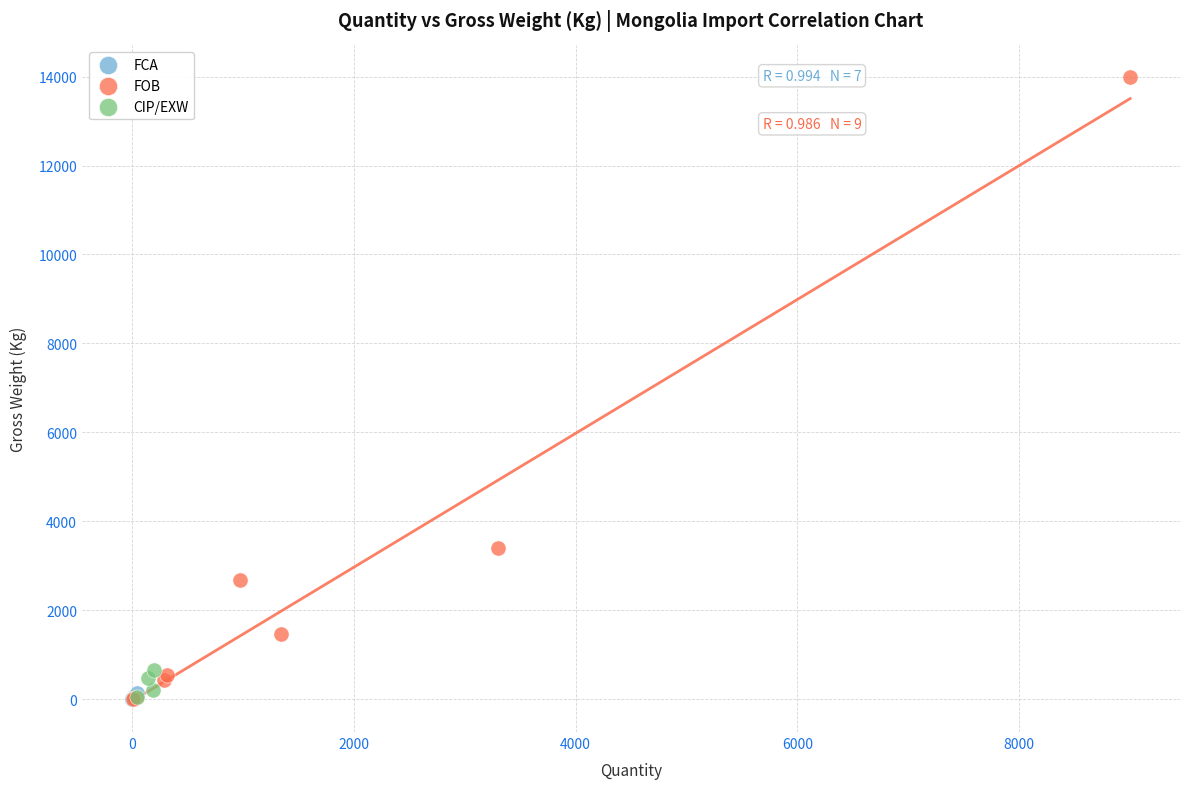

Which series has the widest spread of Y values?

FOB